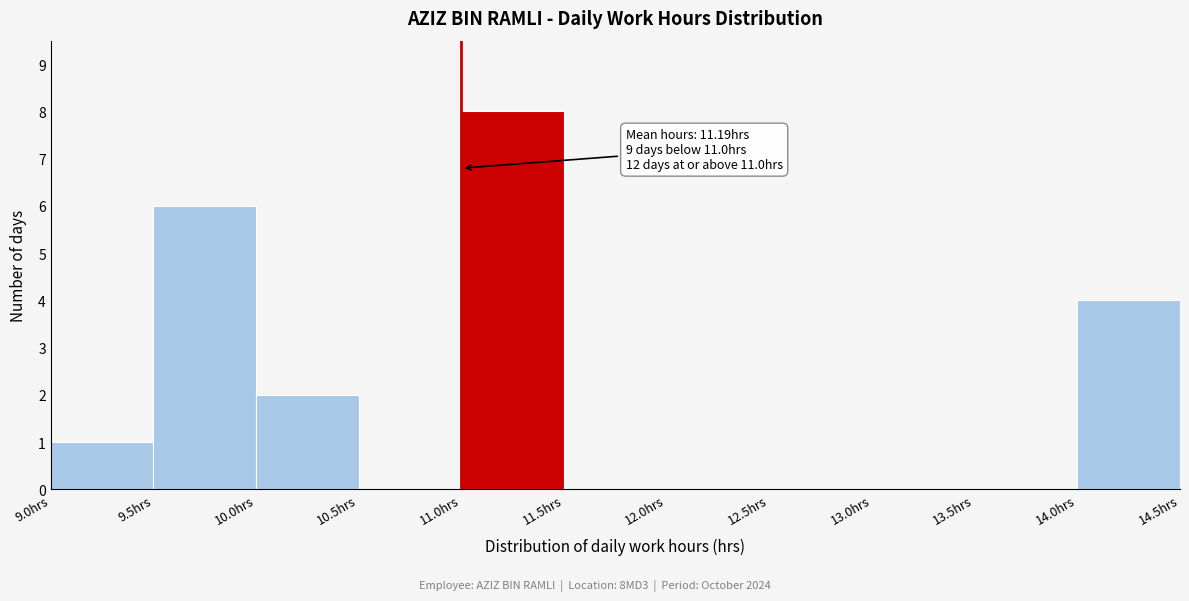

Over which range of the x-axis is the bar tallest?

11.0 to 11.5